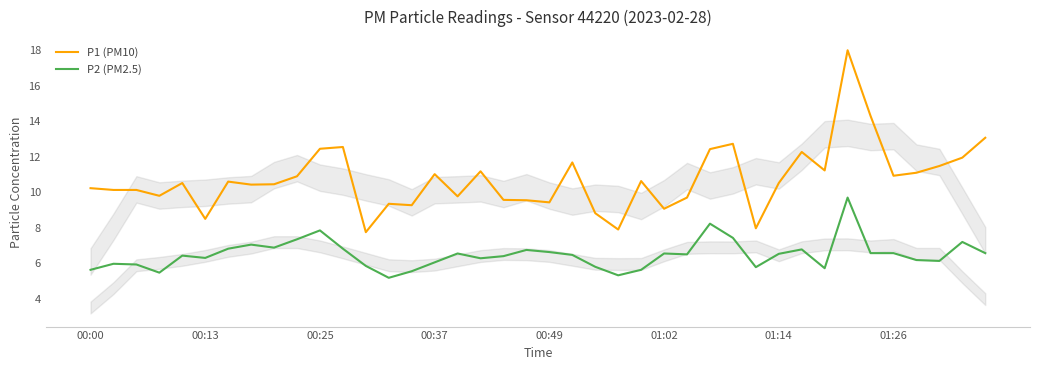

What is the highest value of the P1 (PM10) series?

18.0